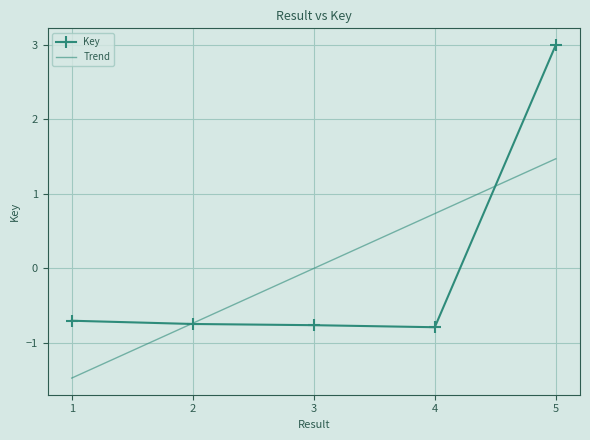

How many categories are shown in the chart?

5